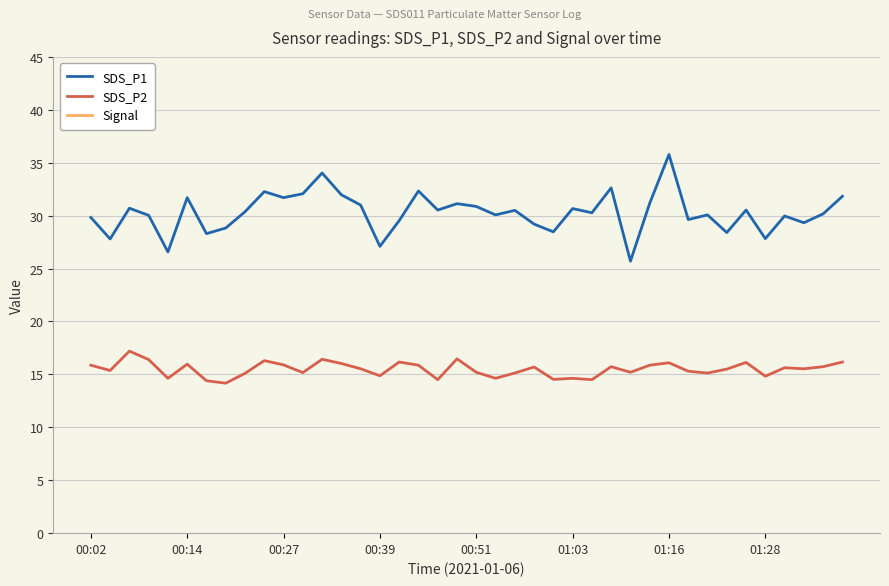

How many lines are shown in the chart?

3